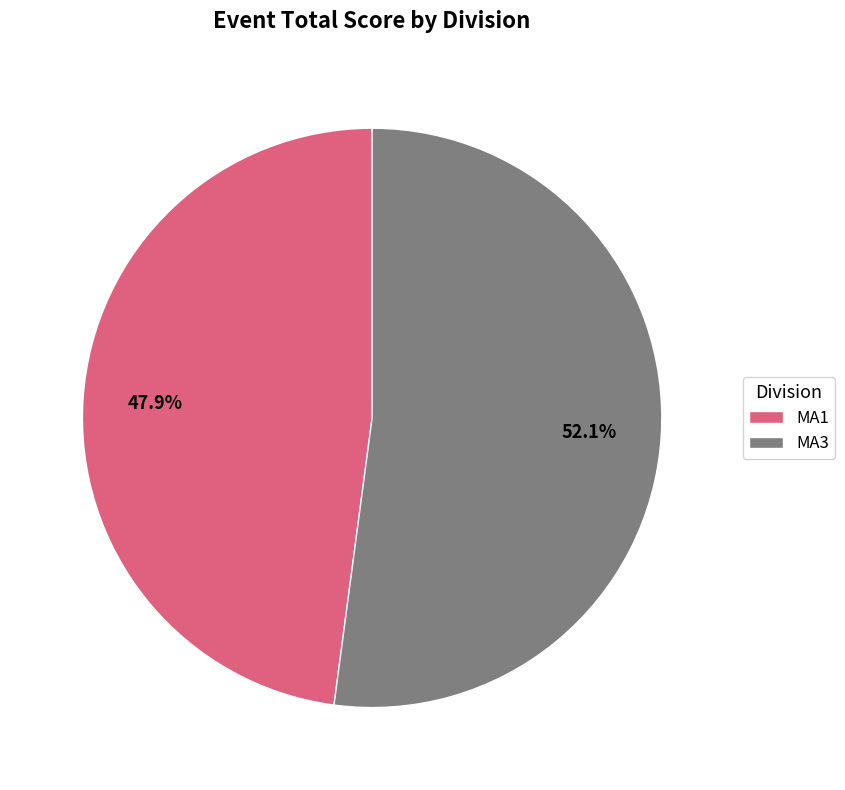

Is it true that MA1 is 40% of the pie?

False